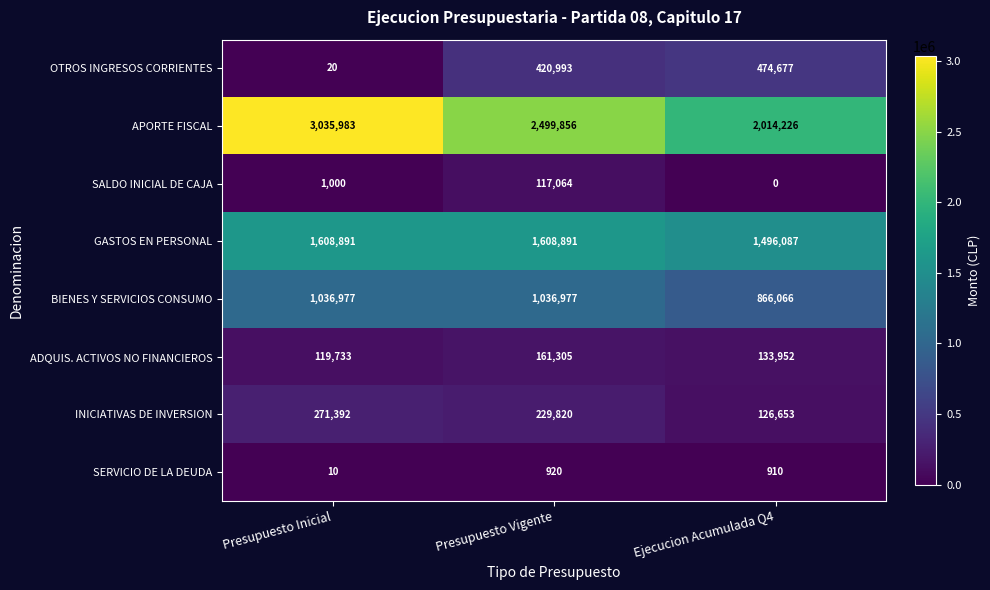

What is the sum of the GASTOS EN PERSONAL values at Ejecucion Acumulada Q4 and Presupuesto Inicial?

3104978